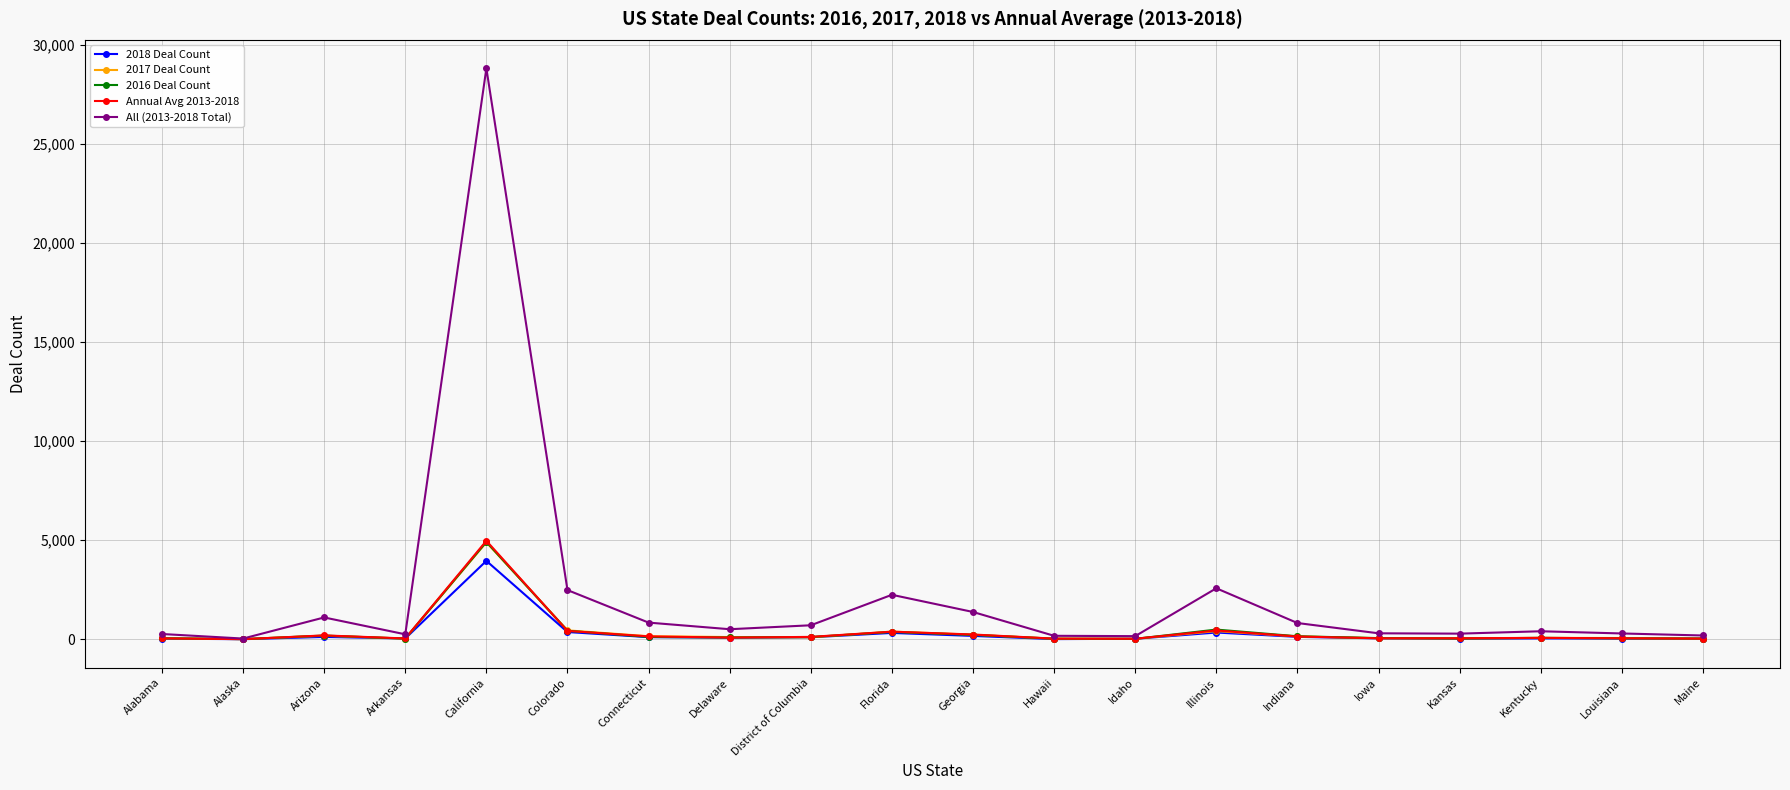

True or false: All (2013-2018 Total) has more than 2 points higher than both neighbors.

True